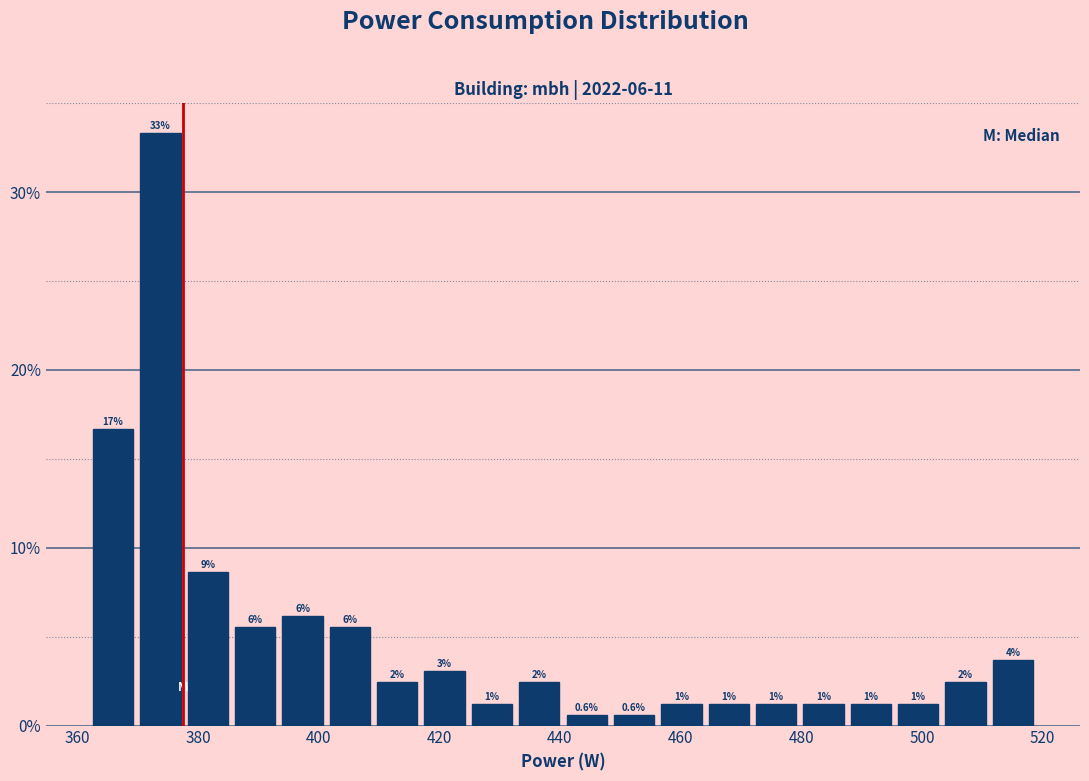

Around what value on the x-axis is the tallest bar? Give the approximate position of its centre, as read against the axis.

374